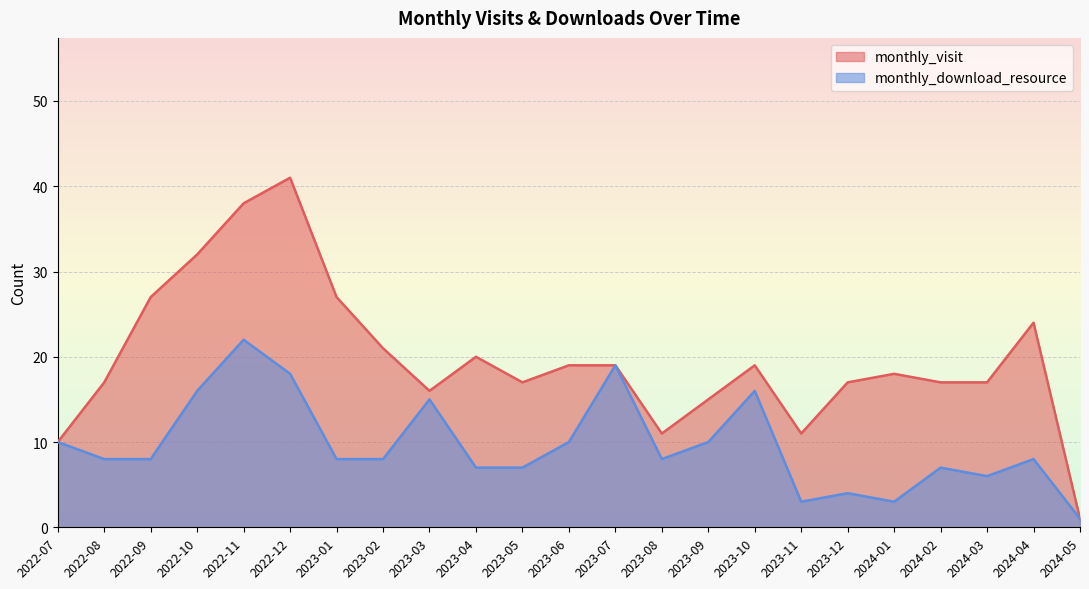

Between 2022-12 and 2023-12, which is larger?

2022-12